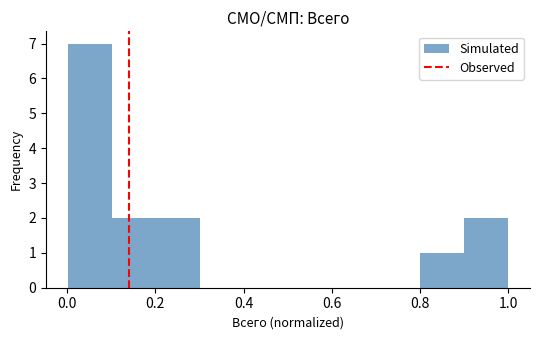

Over which range of the x-axis is the bar tallest?

0.0 to 0.1